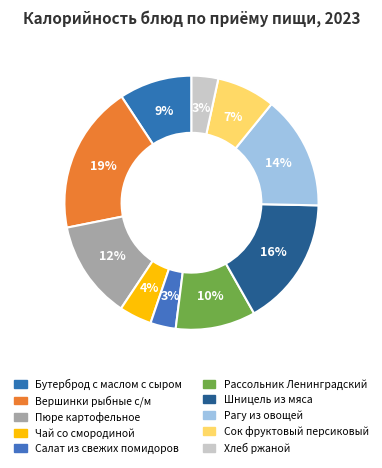

What is the ratio of the value at Пюре картофельное to the value at Хлеб ржаной?

3.7